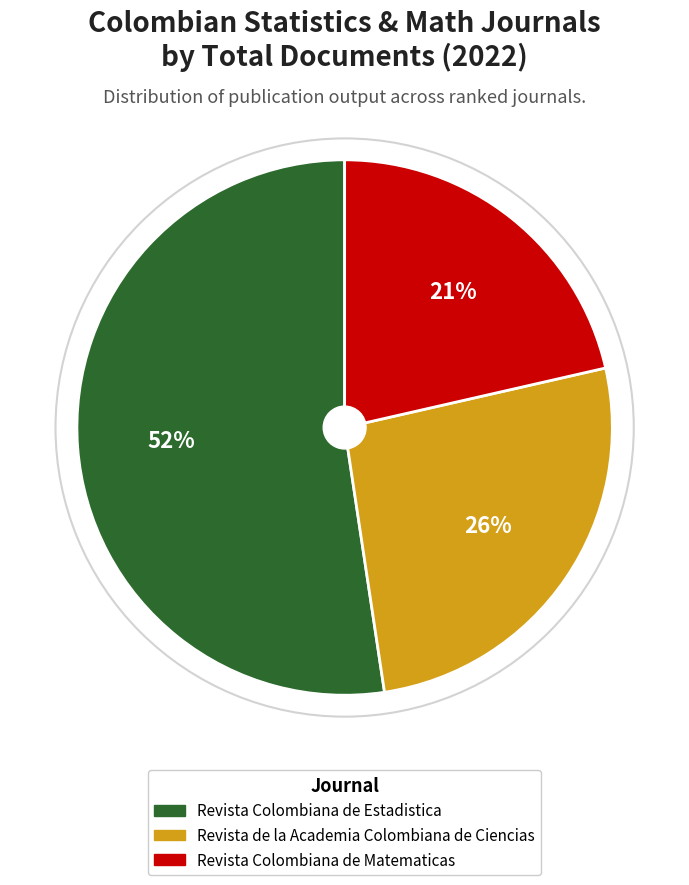

How many segments does this pie chart have?

3